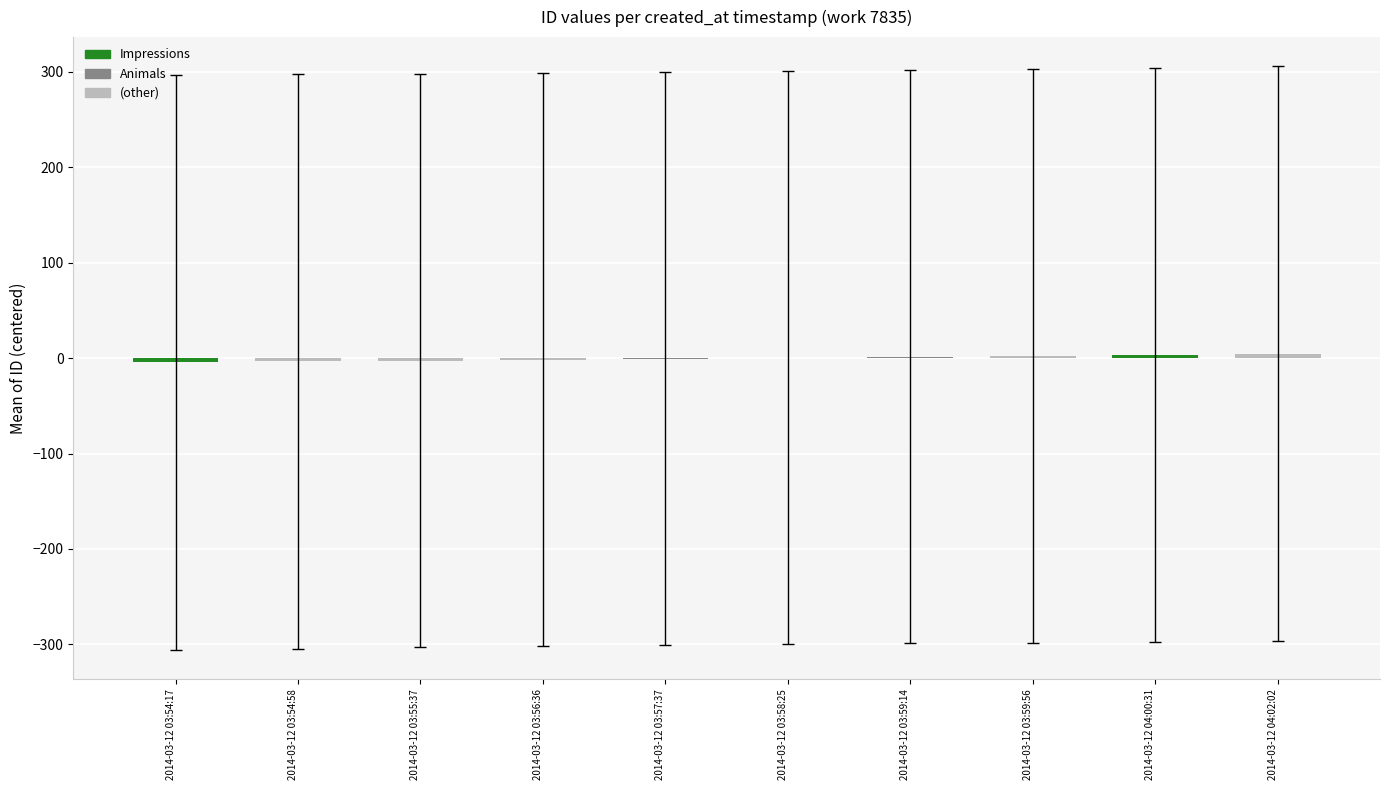

True or false: the data shows -1.5 at 2014-03-12 03:56:36.

True